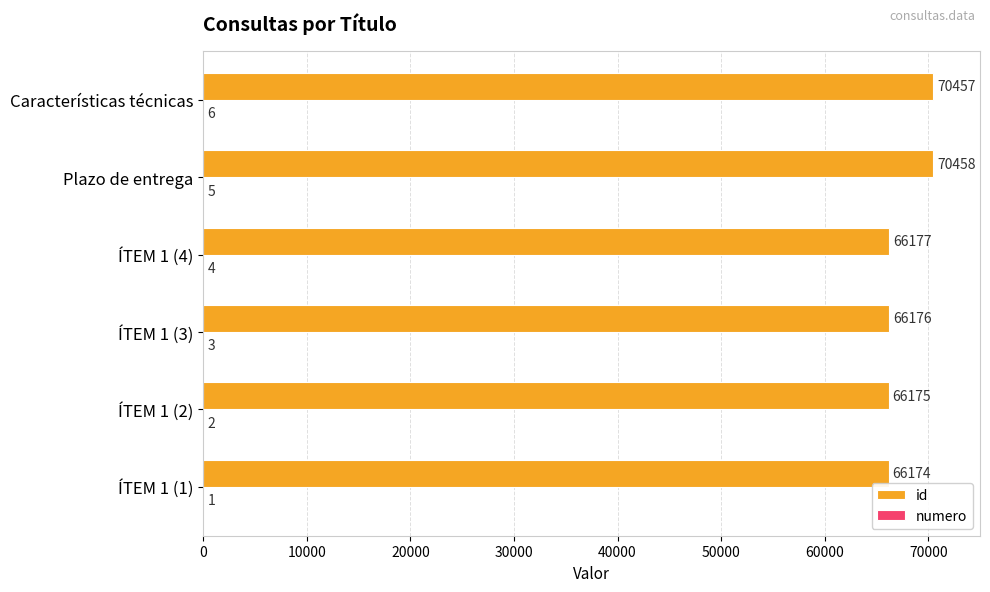

At which label is id closest to 68316?

ÍTEM 1 (4)